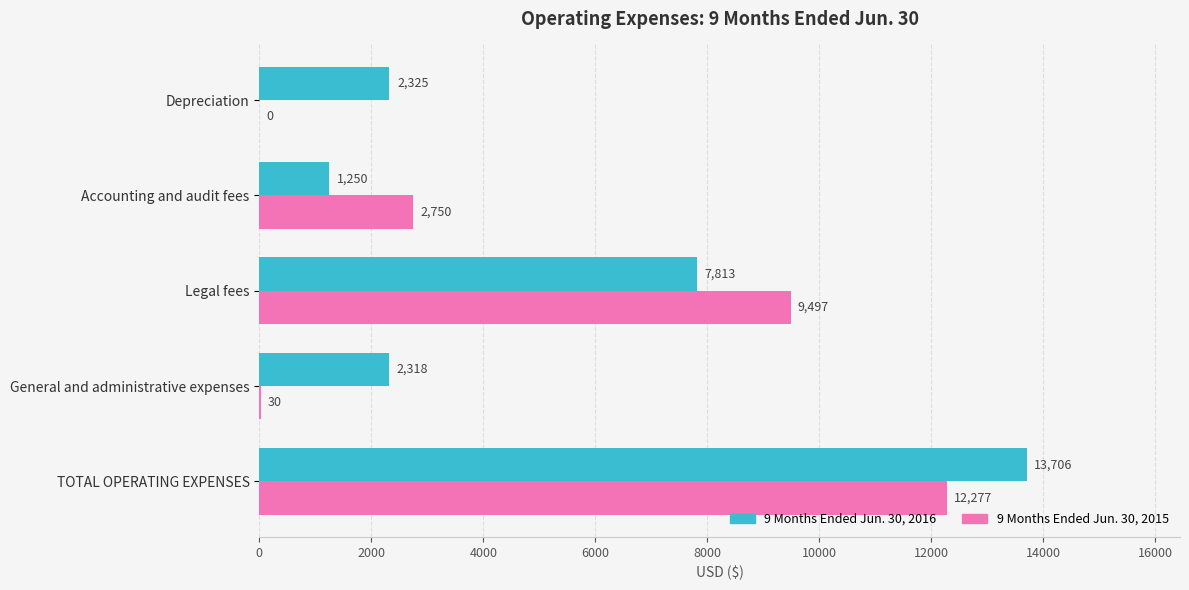

Which series changed the most between Depreciation and Legal fees?

9 Months Ended Jun. 30, 2015